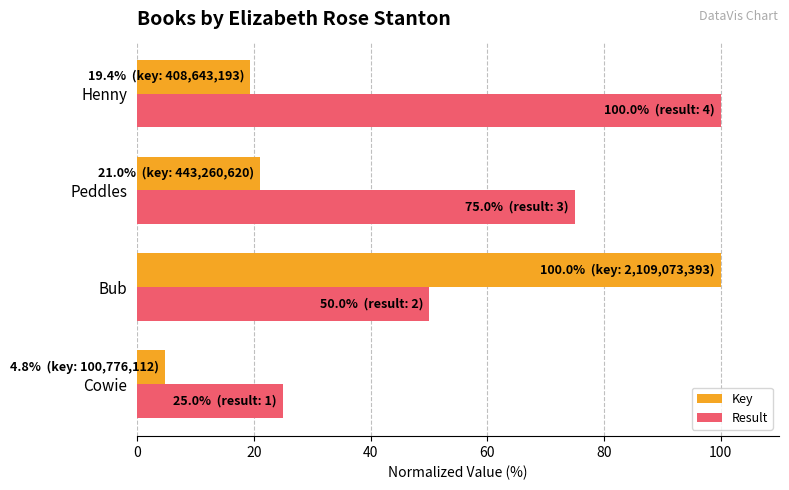

At which category is the sum across all series the highest?

Bub